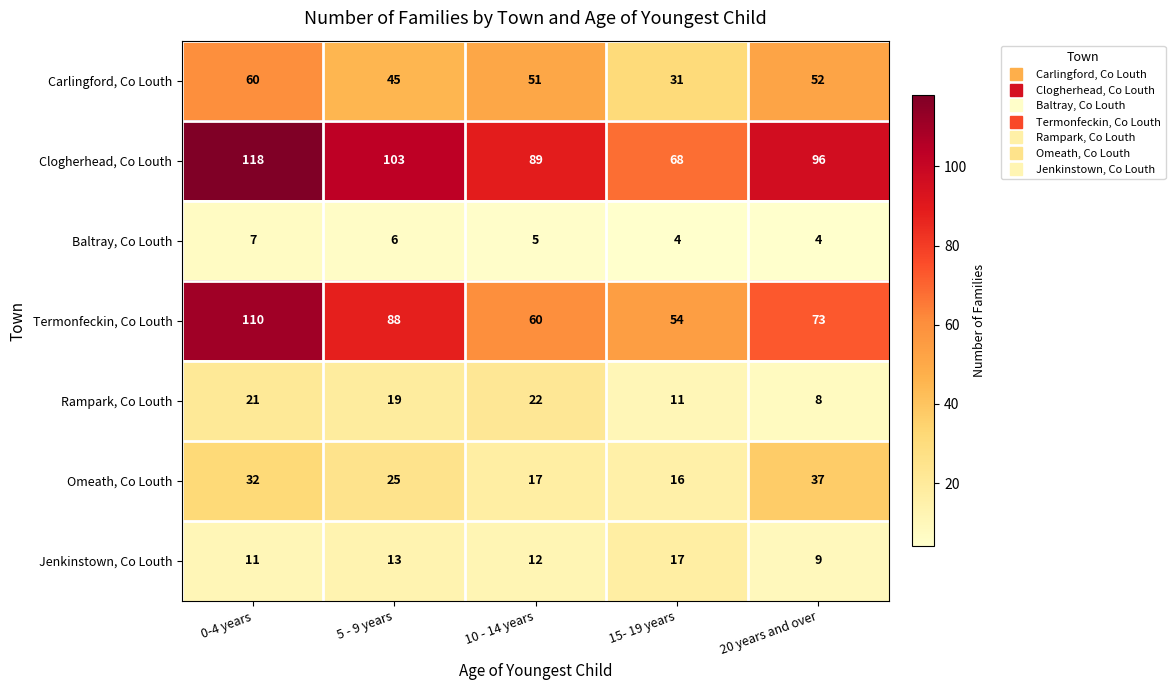

What is the highest value of the Baltray, Co Louth series?

7